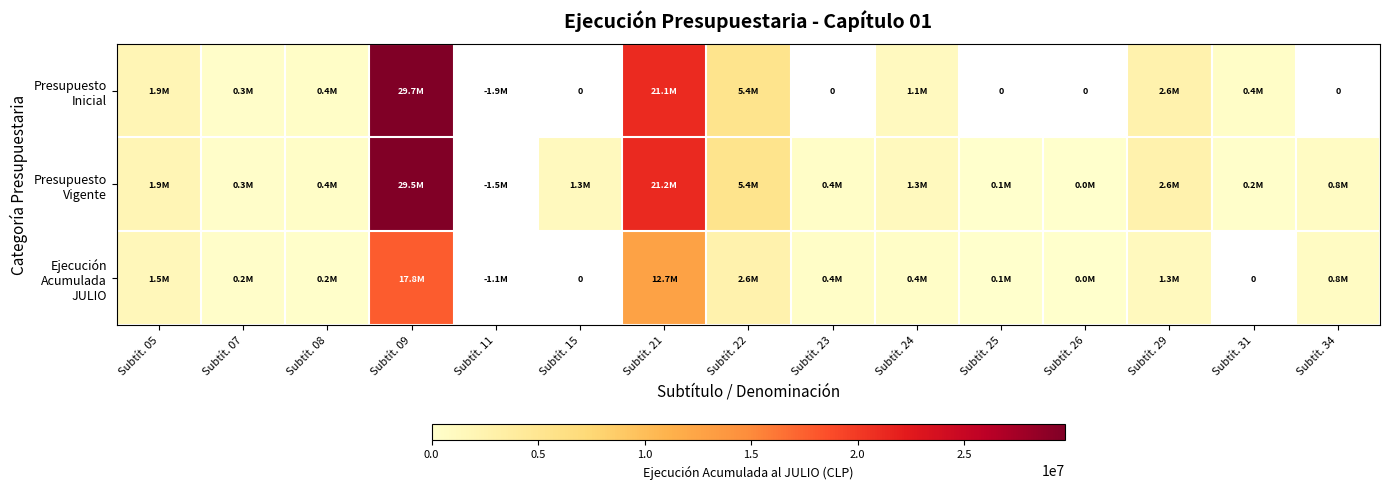

Between Subtít. 21 and Subtít. 25, which series saw the biggest shift?

Presupuesto Vigente